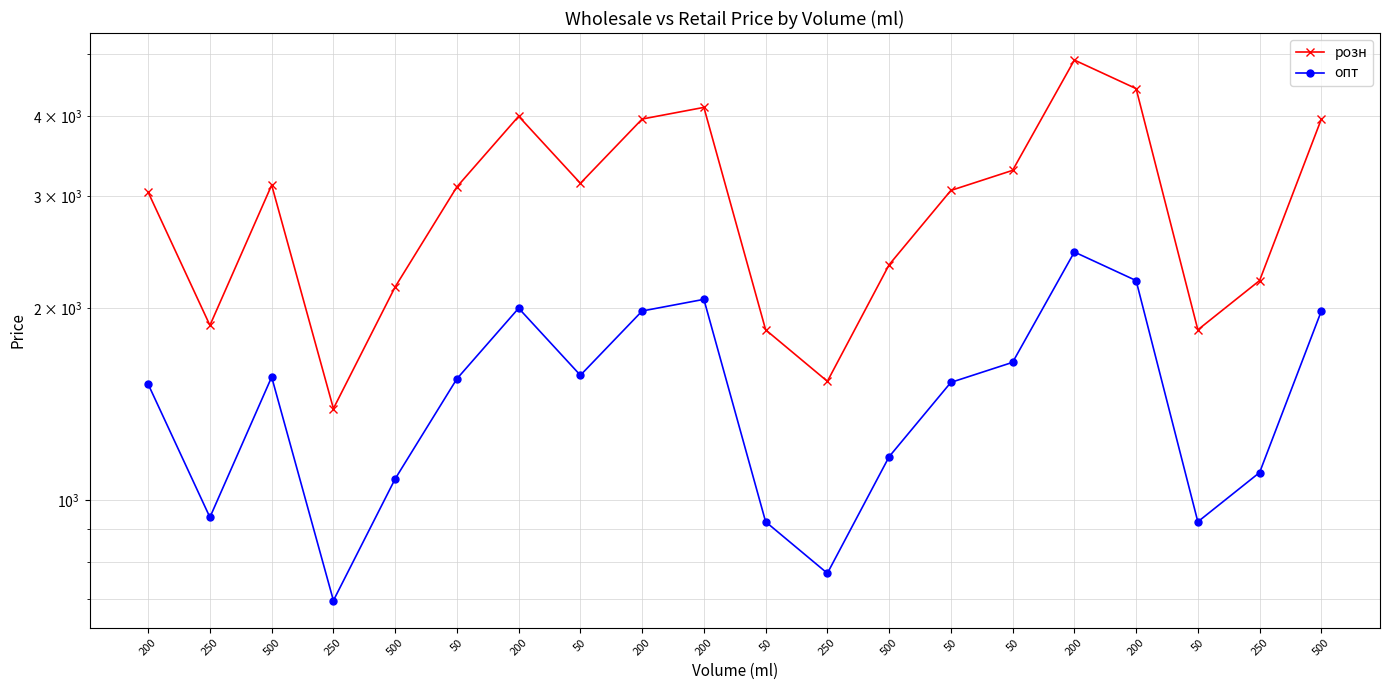

What is the greatest value displayed?

4900